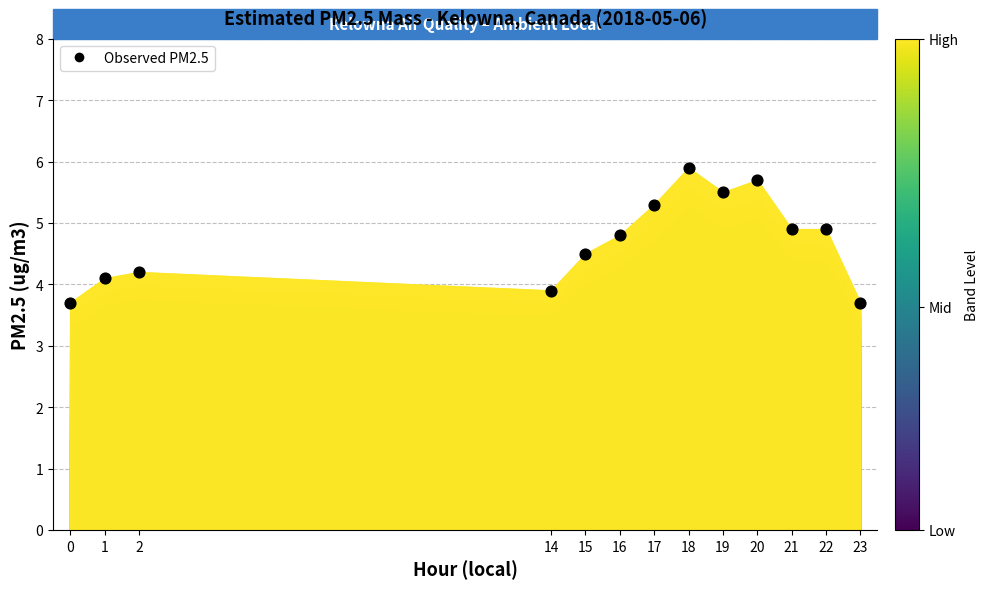

What is the range of X values (max minus min)?

23.0